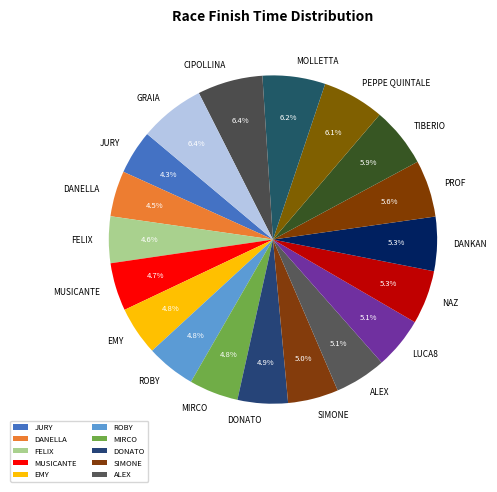

How many slices are in this pie chart?

19